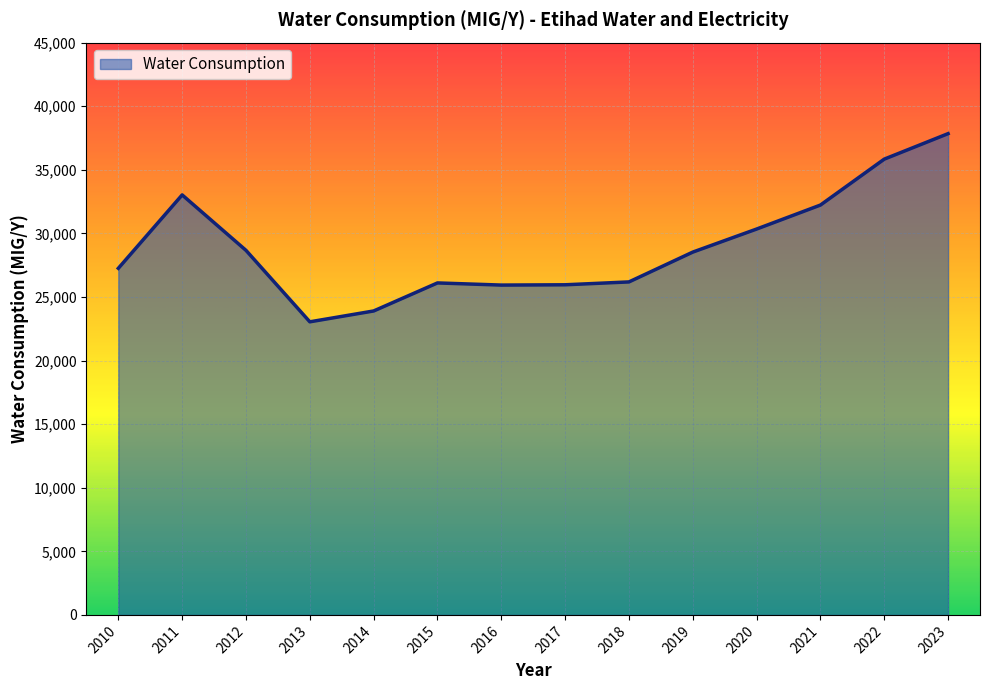

Count the number of values greater than 28528.

7